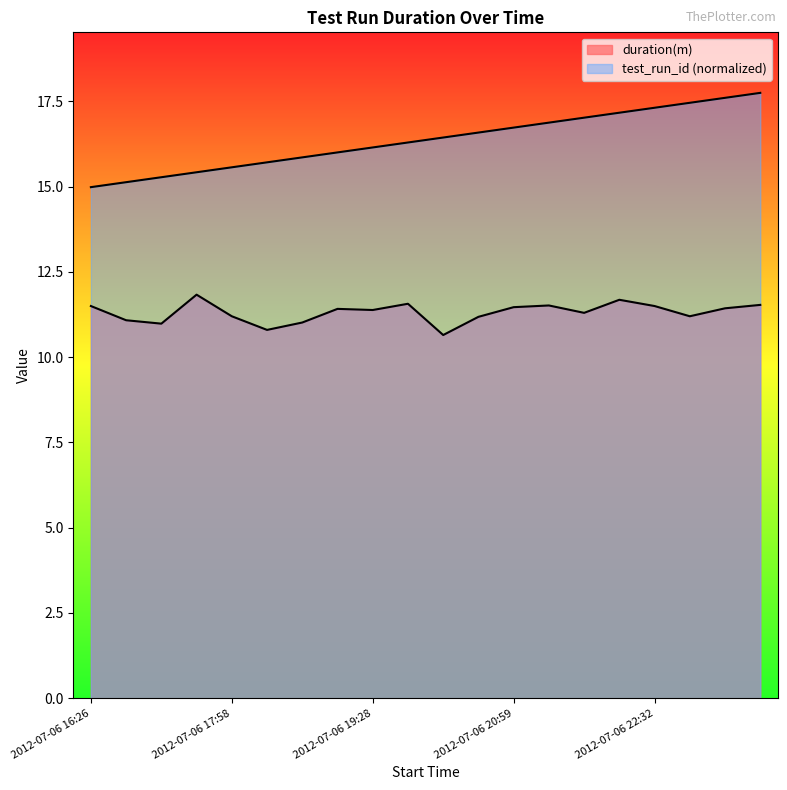

Which series has the largest total across all categories?

test_run_id